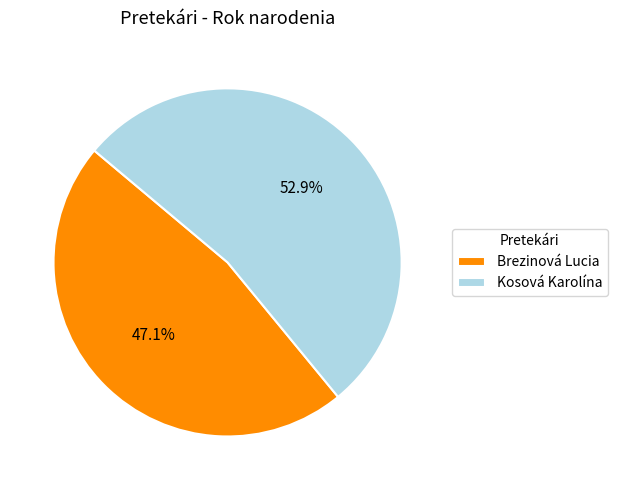

Which has a higher value, Brezinová Lucia or Kosová Karolína?

Kosová Karolína